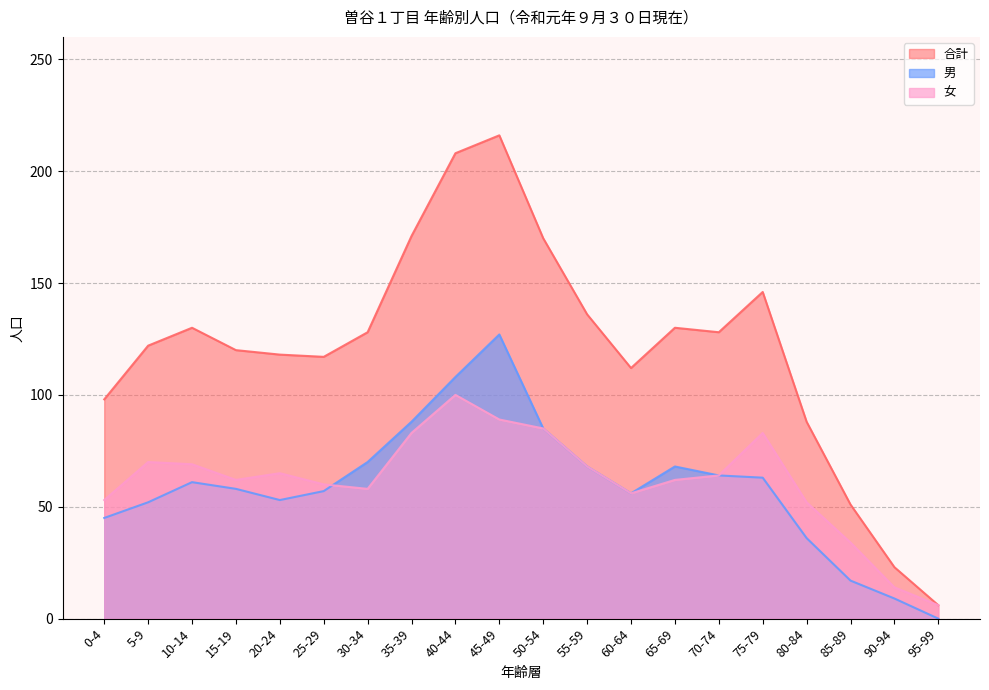

The 合計 series shows 170 at 50-54. True or false?

True